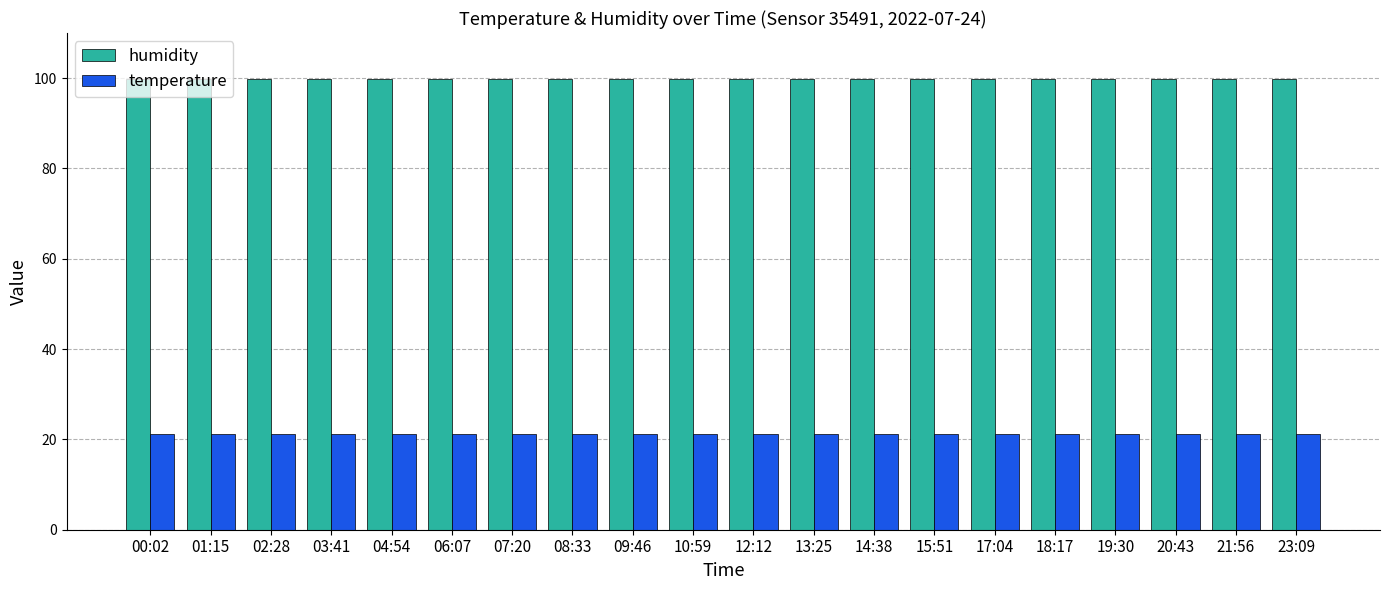

At 15:51, list the series in order from largest to smallest.

humidity, temperature